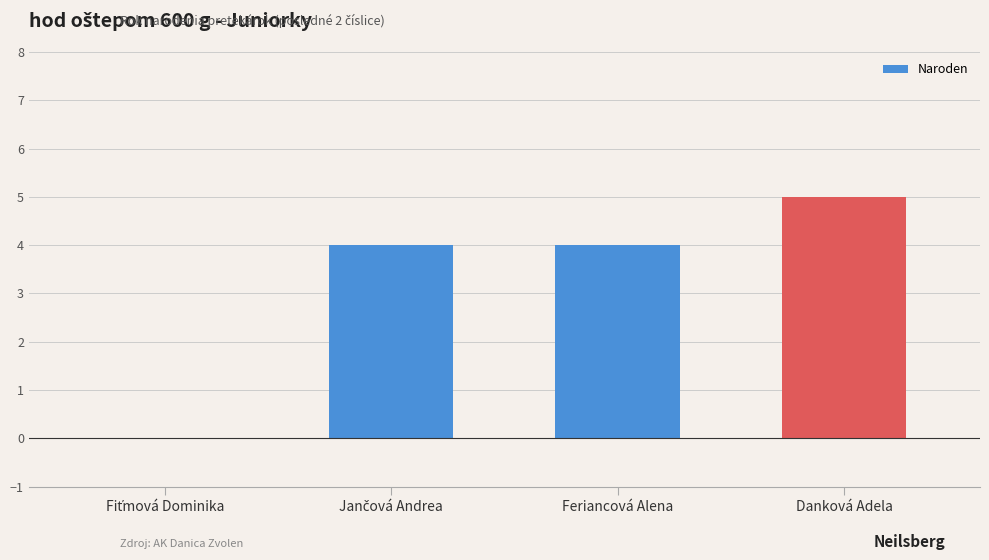

How many series are shown in this chart?

1